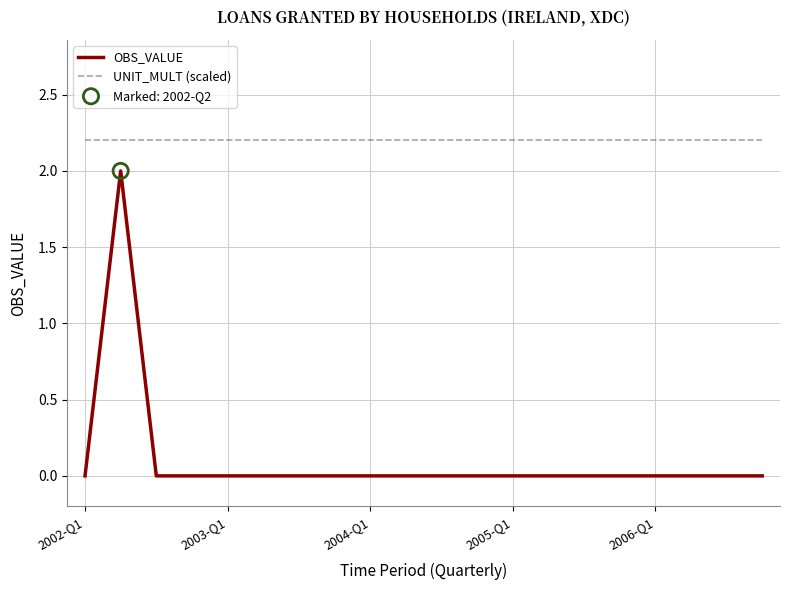

Which series has the largest range (max minus min)?

OBS_VALUE